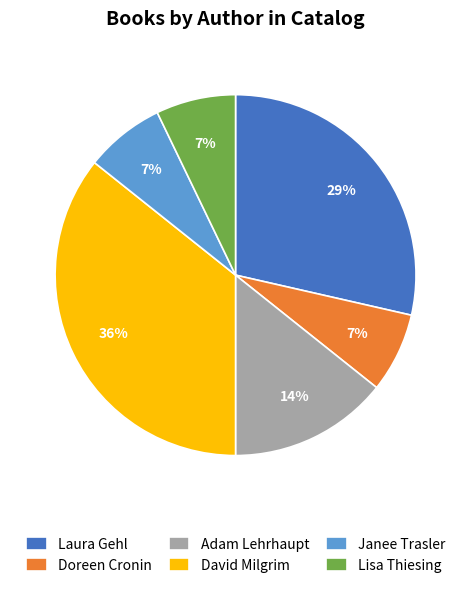

To the nearest percent, what is the average slice percentage?

17%